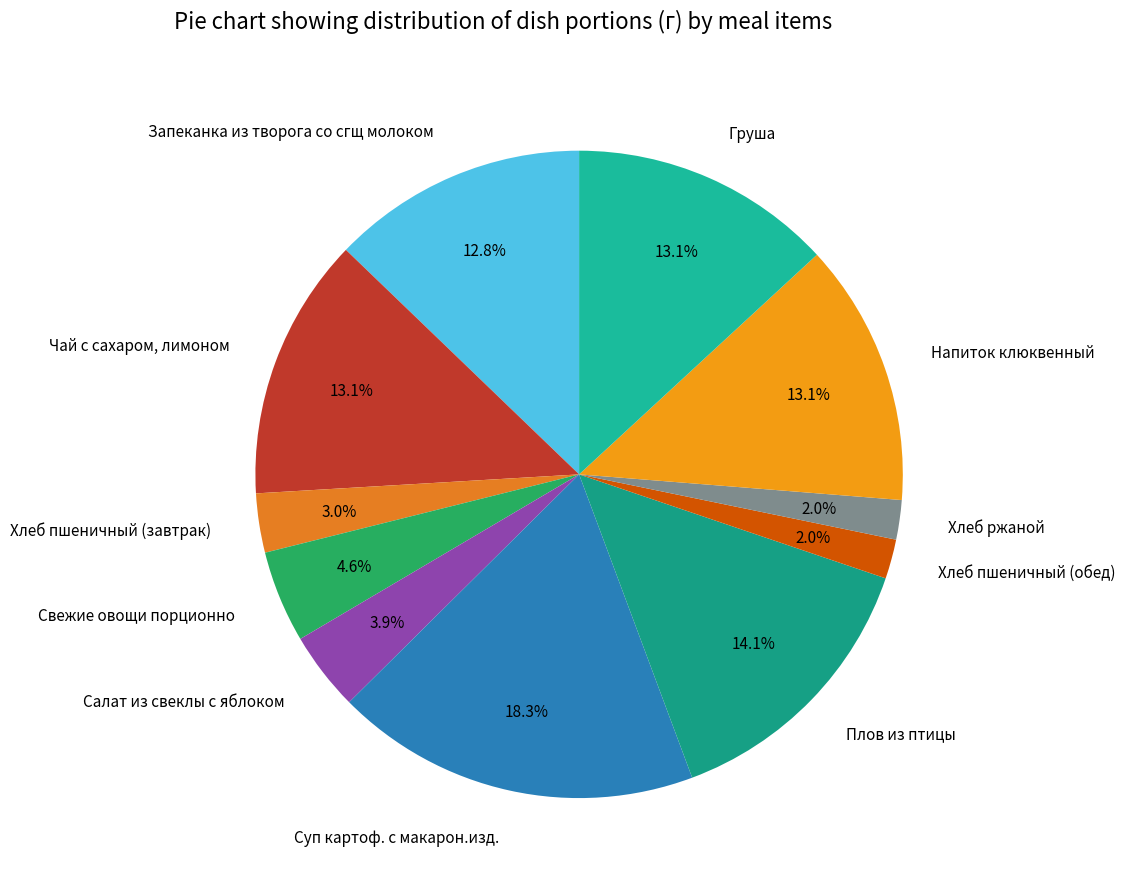

Which has a higher value, Хлеб ржаной or Запеканка из творога со сгщ молоком?

Запеканка из творога со сгщ молоком